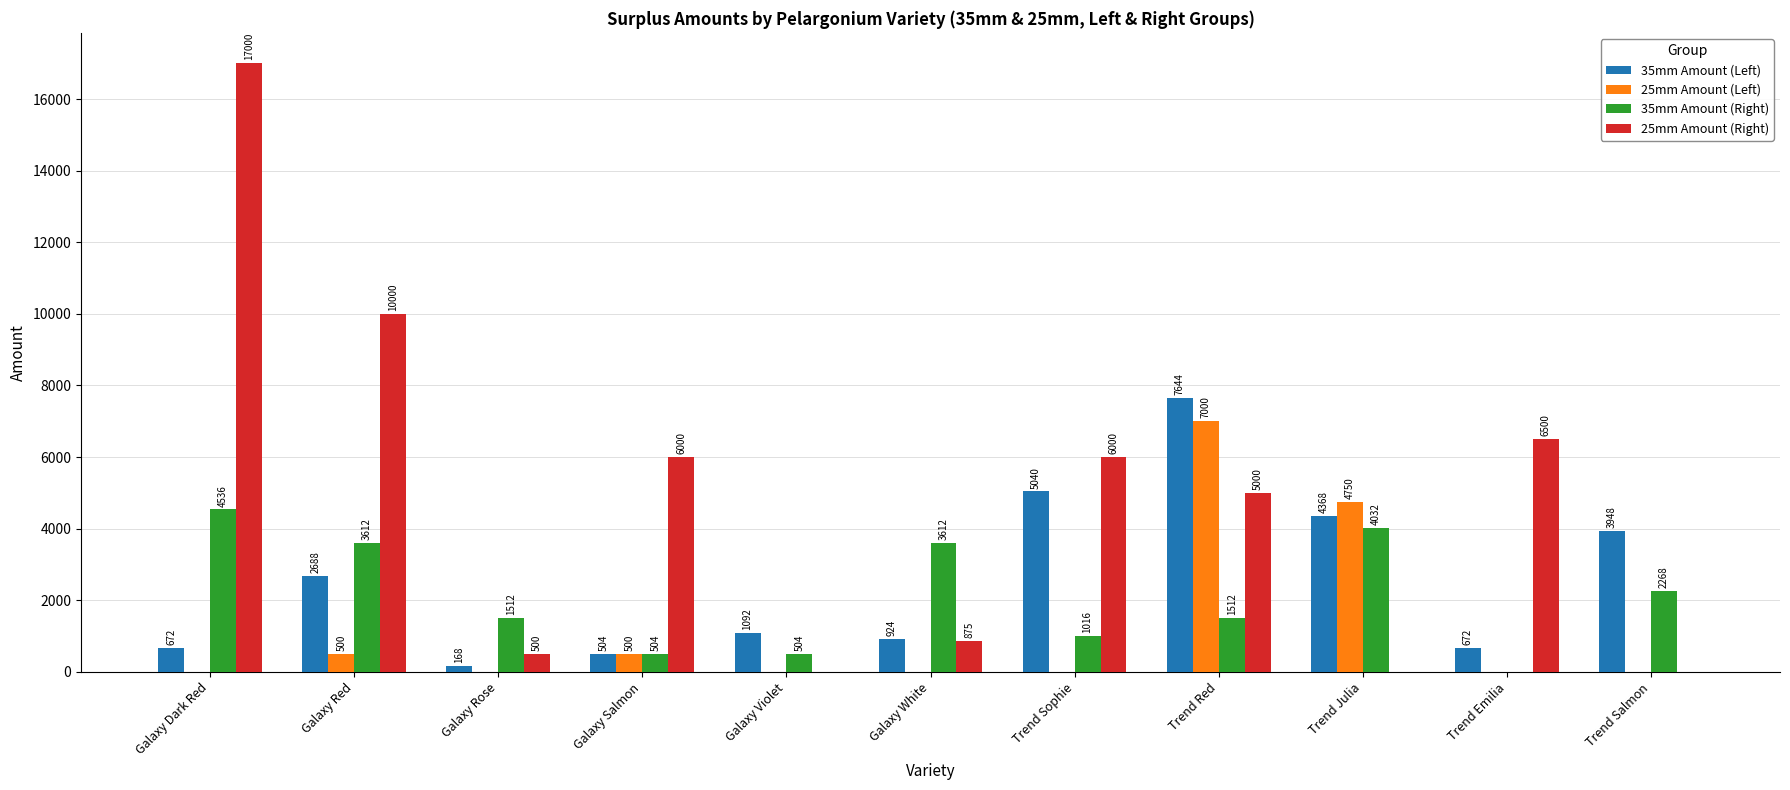

Which category has the highest value in the 35mm Amount (Right) series?

Galaxy Dark Red